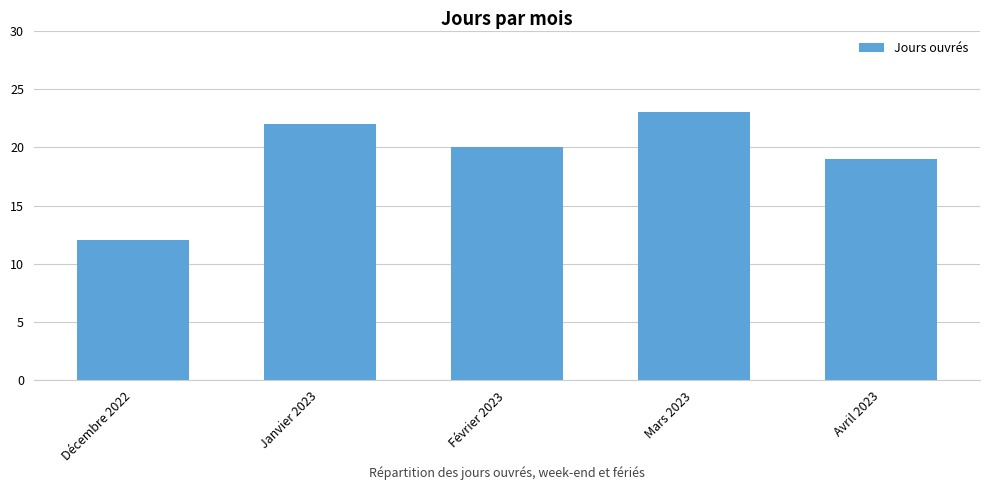

The chart shows a value of 30 at Mars 2023. True or false?

False